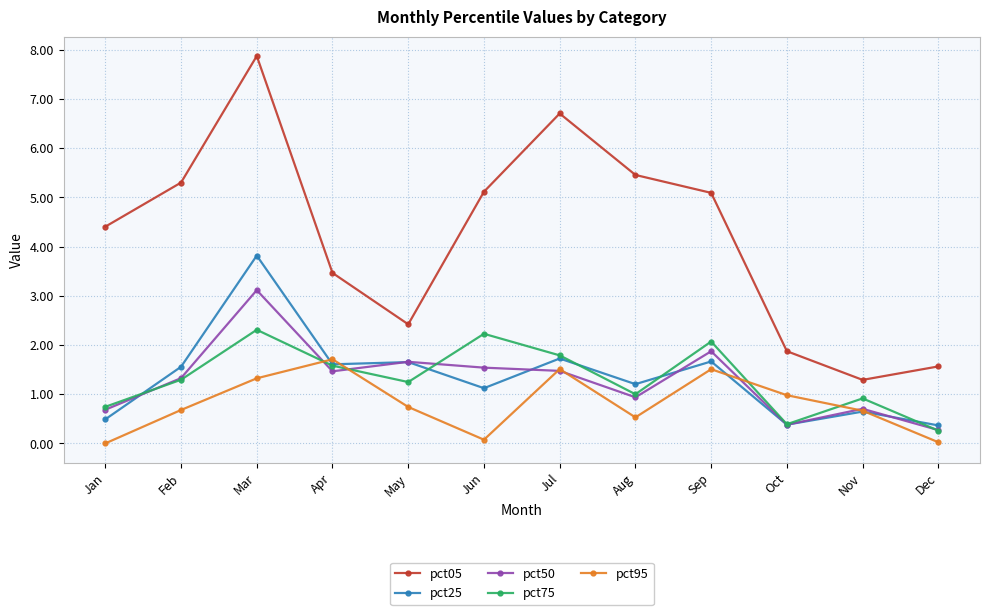

What is the total value across all series at Apr?

9.8